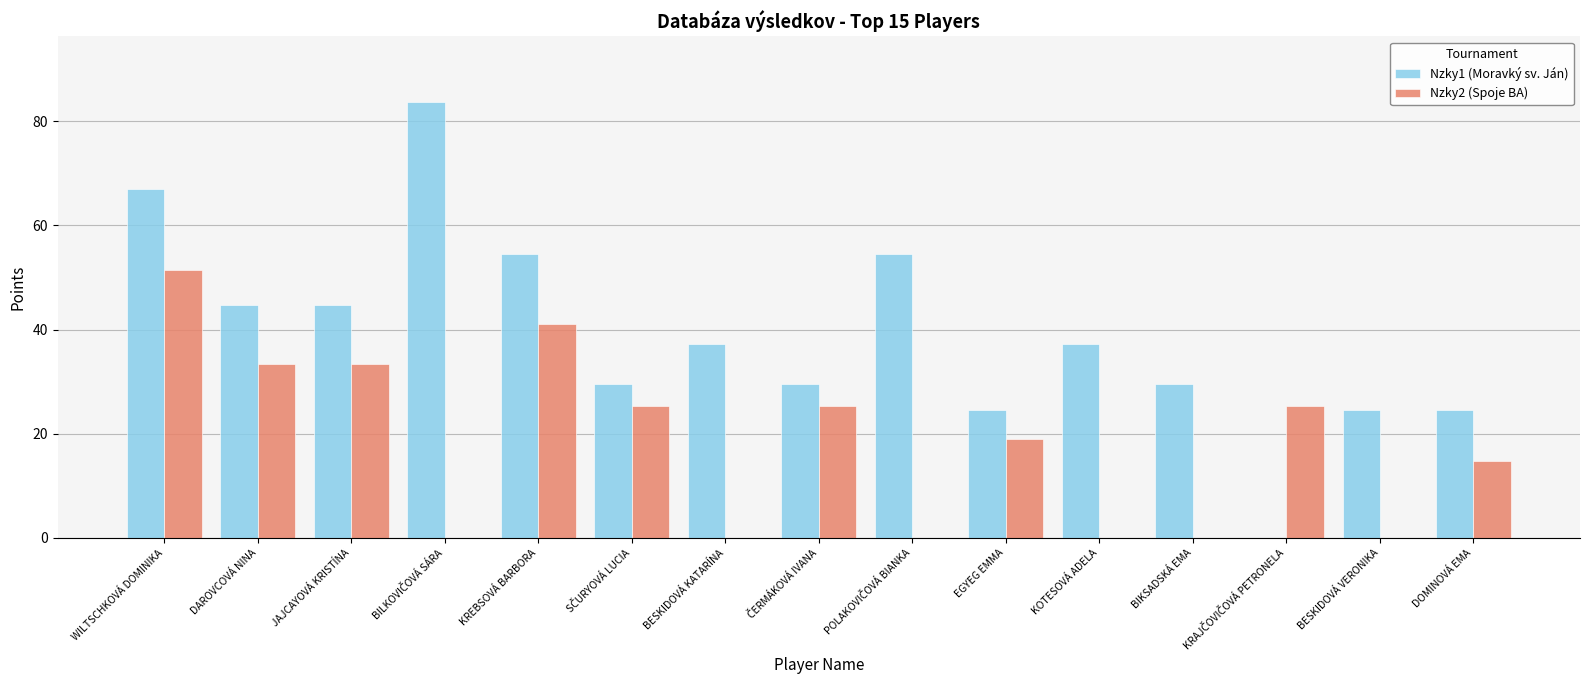

At which category is the sum across all series the highest?

WILTSCHKOVÁ DOMINIKA